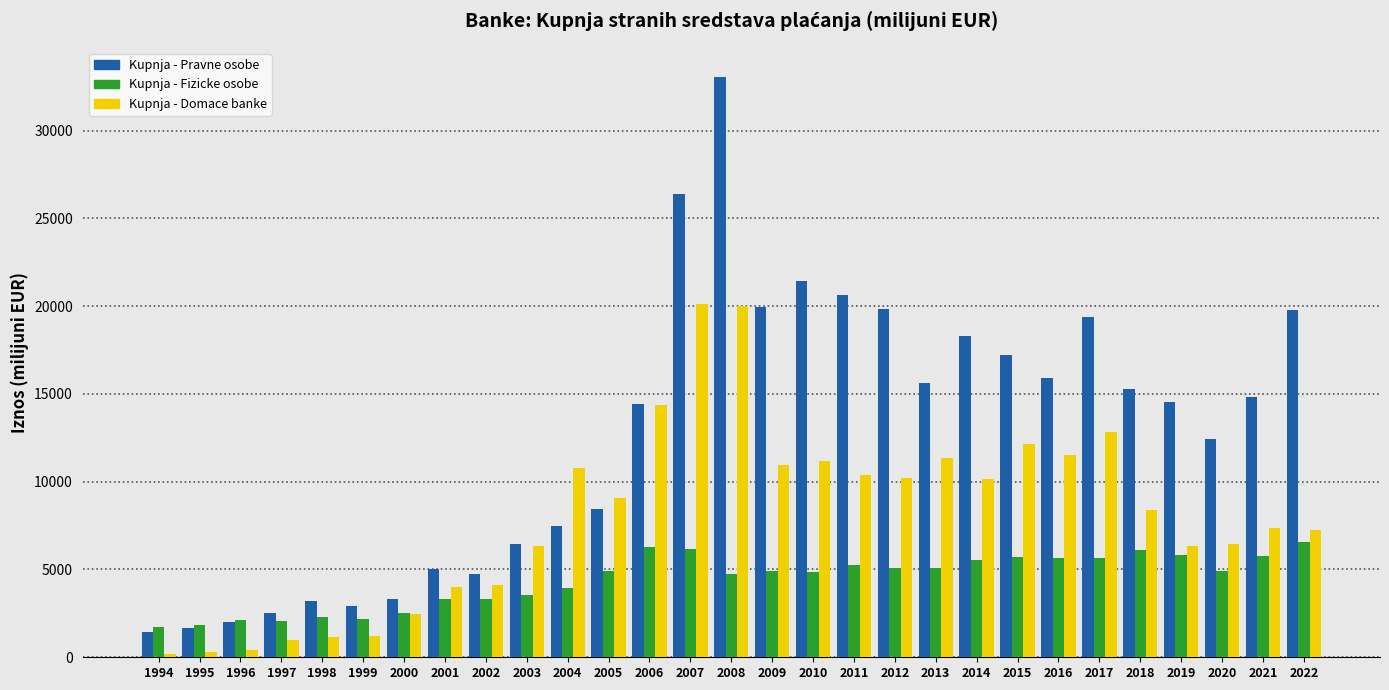

Which series has the largest total across all categories?

Kupnja - Pravne osobe